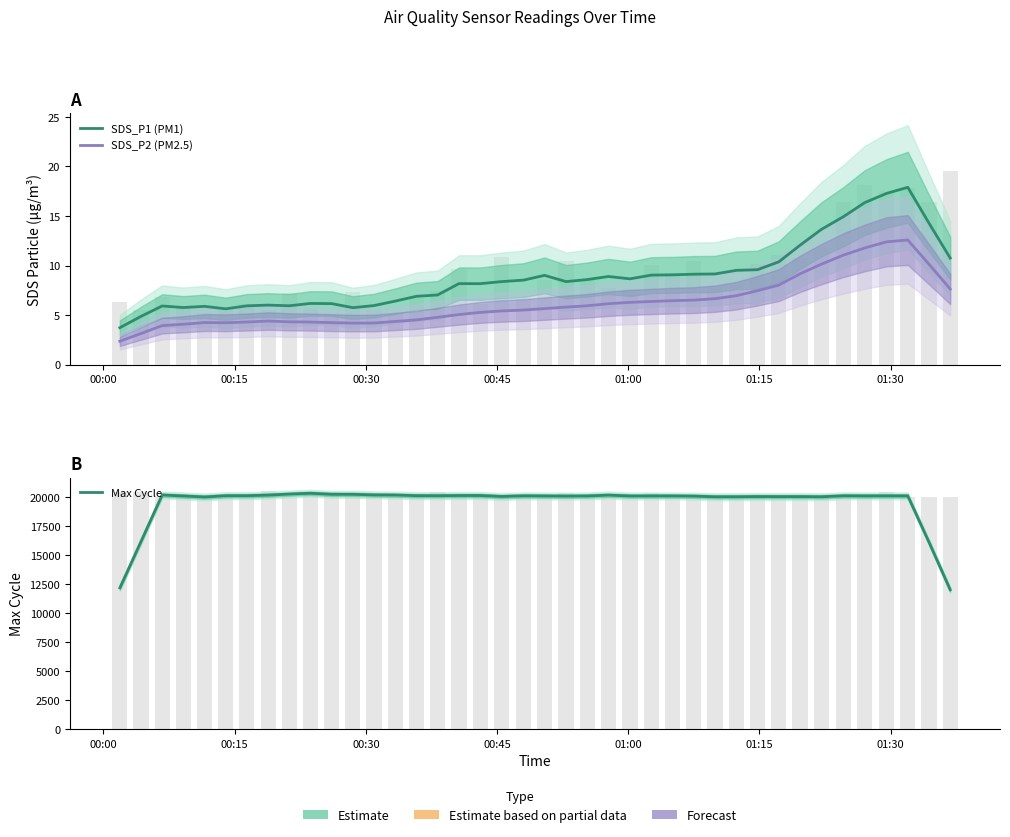

Reading left to right, what are all the values shown in this chart?

SDS_P1 (PM1): 3.7	4.9	5.9	5.8	5.9	5.6	5.9	6.0	5.9	6.2	6.2	5.8	6.0	6.4	6.9	7.0	8.2	8.2	8.4	8.5	9.0	8.4	8.6	8.9	8.7	9.0	9.1	9.1	9.1	9.5	9.6	10.4	12.0	13.6	14.9	16.3	17.3	17.9	14.3	10.8
SDS_P2 (PM2.5): 2.4	3.1	3.9	4.1	4.2	4.2	4.3	4.4	4.3	4.3	4.2	4.2	4.2	4.4	4.5	4.8	5.1	5.3	5.4	5.5	5.7	5.8	5.9	6.2	6.3	6.4	6.5	6.5	6.7	7.0	7.5	8.0	9.2	10.1	11.1	11.8	12.4	12.6	10.1	7.6
Max Cycle: 12189.0	16191.8	20196.8	20115.4	20027.2	20136.4	20138.0	20188.2	20275.6	20345.6	20255.4	20256.0	20204.4	20193.0	20140.4	20134.4	20151.2	20152.6	20071.0	20124.4	20113.6	20099.8	20115.8	20186.0	20113.6	20115.2	20117.0	20100.4	20044.4	20046.6	20061.4	20056.8	20059.0	20044.8	20129.2	20119.2	20122.0	20122.0	16116.2	12026.0